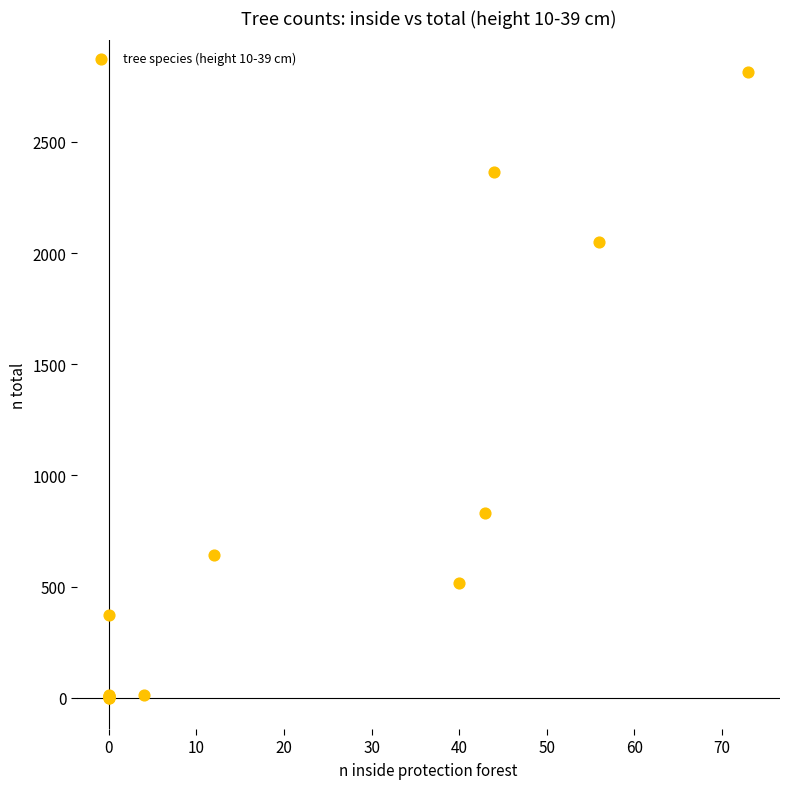

What Y value in the scatter plot is closest to 1408?

833